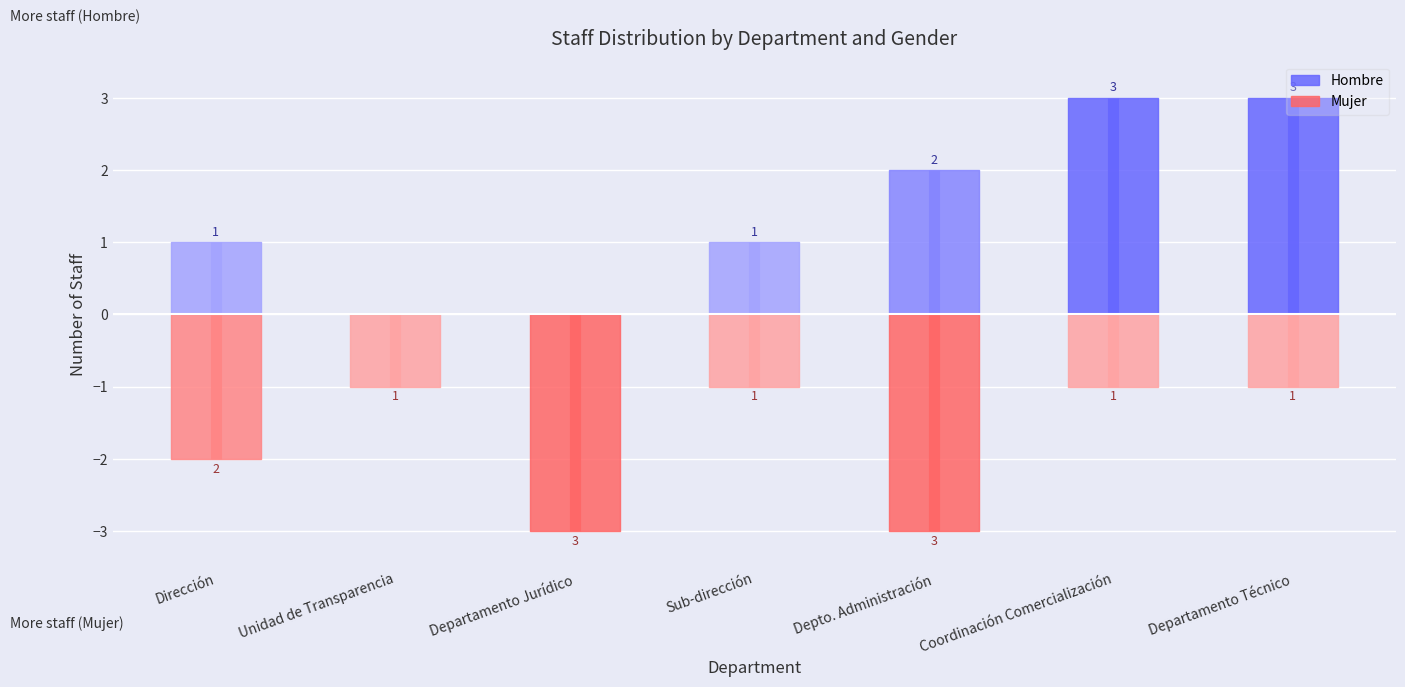

How many intersections are there between Hombre and Mujer?

1